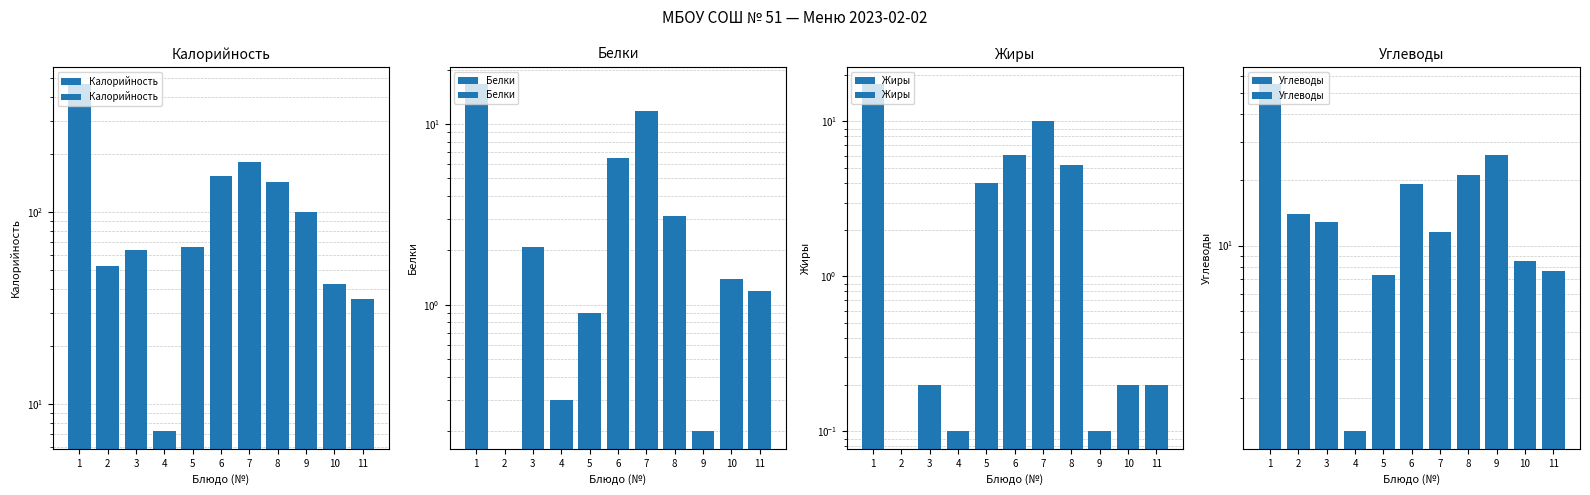

Reading left to right, list all the values displayed in this chart.

Калорийность: 1=464.5	2=52.7	3=63.3	4=7.2	5=65.6	6=154.9	7=181.7	8=142.8	9=100.6	10=42.2	11=35.3
Белки: 1=16.6	2=0.0	3=2.1	4=0.3	5=0.9	6=6.5	7=11.8	8=3.1	9=0.2	10=1.4	11=1.2
Жиры: 1=17.4	2=0.0	3=0.2	4=0.1	5=4.0	6=6.1	7=10.0	8=5.2	9=0.1	10=0.2	11=0.2
Углеводы: 1=55.1	2=14.0	3=12.8	4=1.4	5=7.3	6=19.1	7=11.6	8=21.2	9=26.0	10=8.5	11=7.6